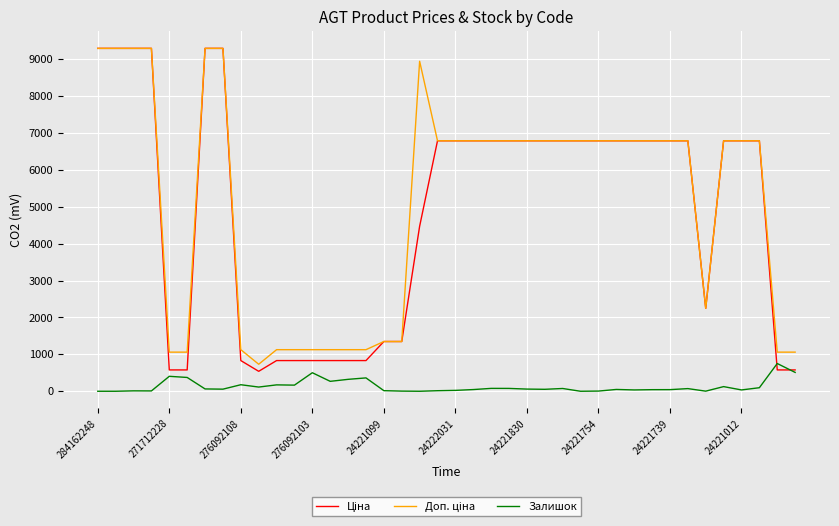

What is the greatest value displayed?

9290.5